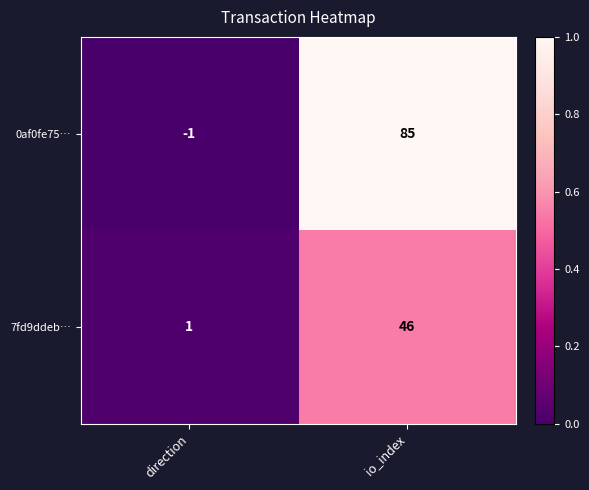

The 7fd9ddeb… series shows 18 at io_index. True or false?

False